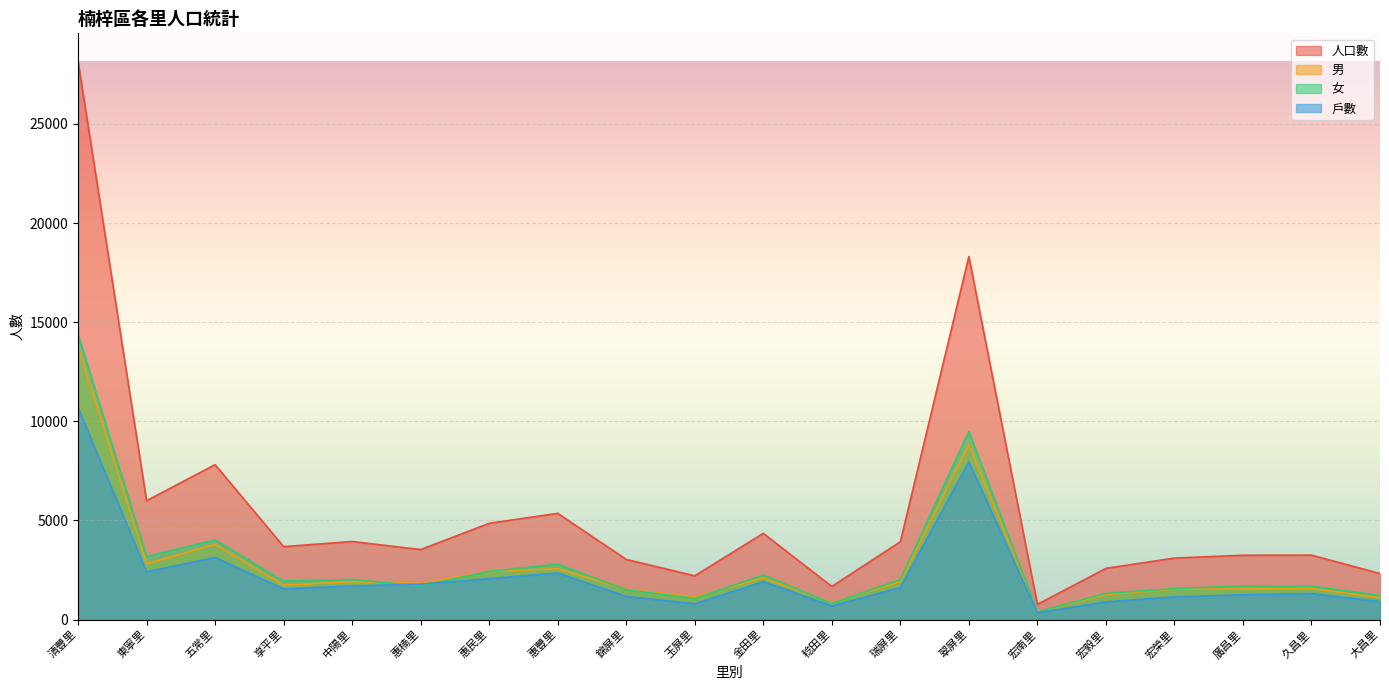

True or false: 人口數 and 女 cross at least once.

False